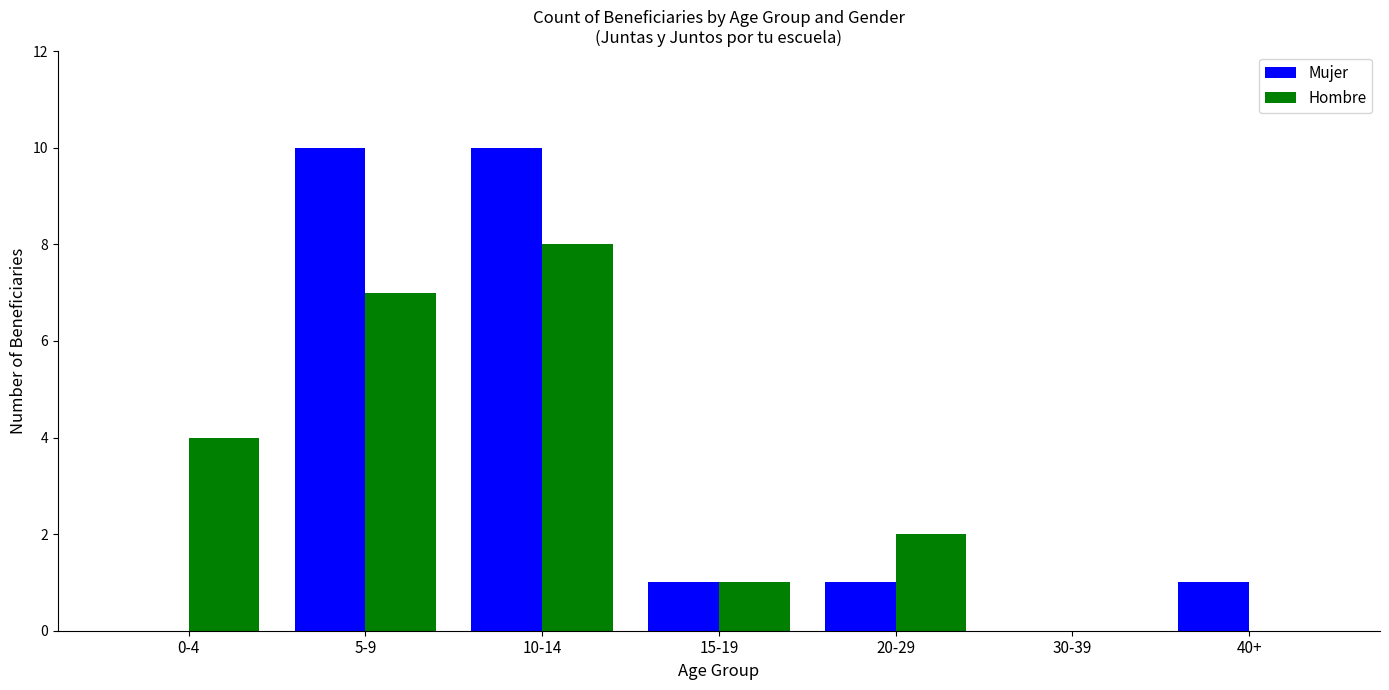

What is the sum of the Hombre values at 20-29 and 40+?

2